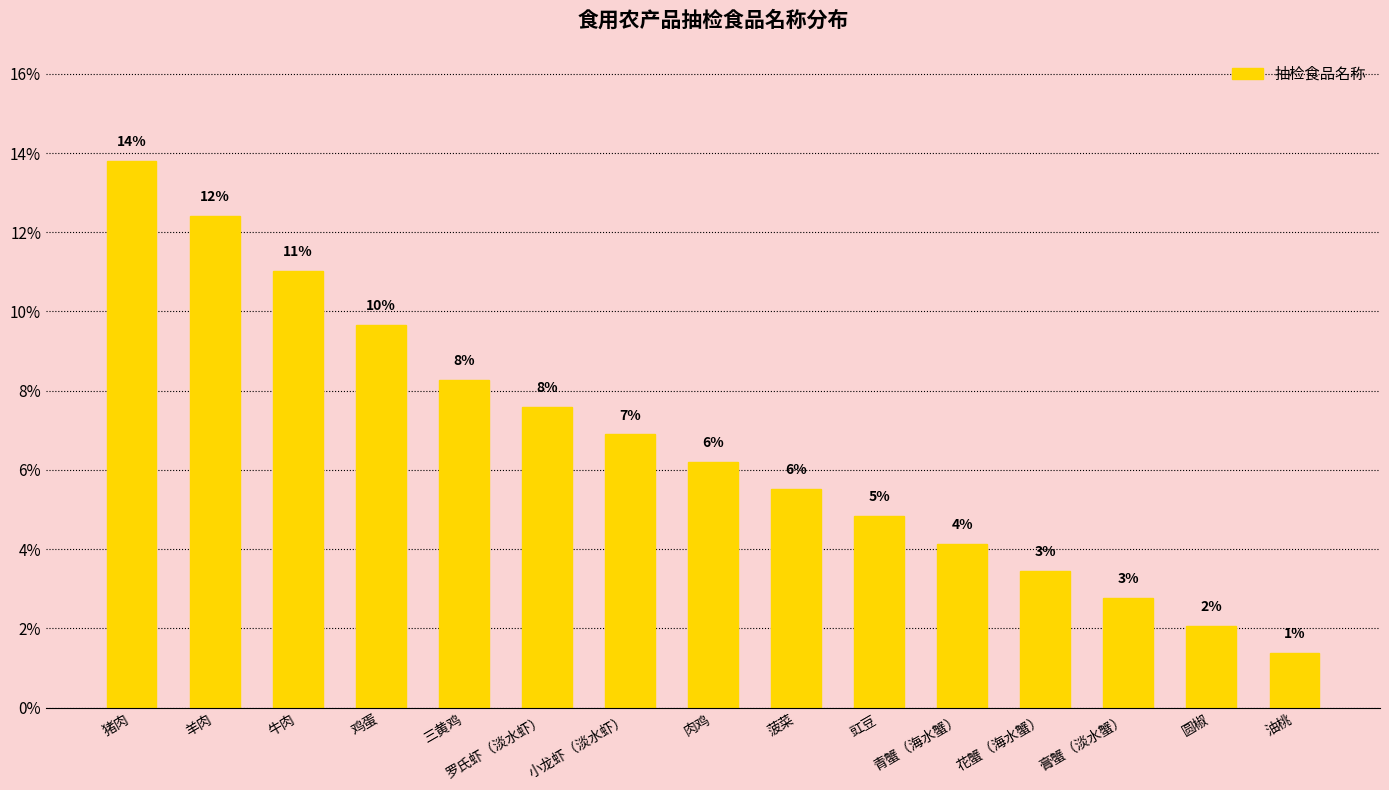

Rank the categories by value from highest to lowest.

猪肉, 羊肉, 牛肉, 鸡蛋, 三黄鸡, 罗氏虾（淡水虾）, 小龙虾（淡水虾）, 肉鸡, 菠菜, 豇豆, 青蟹（海水蟹）, 花蟹（海水蟹）, 膏蟹（淡水蟹）, 圆椒, 油桃